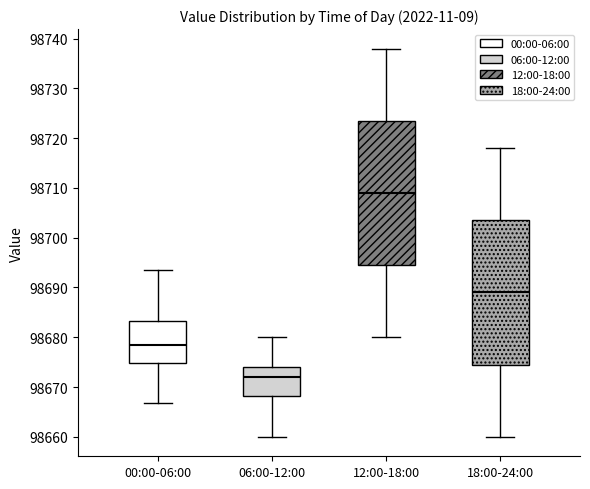

Where does the lower whisker of the box for 06:00-12:00 end on the y-axis? The values are not printed on the chart, so give them approximately, as read against the axis.

98660